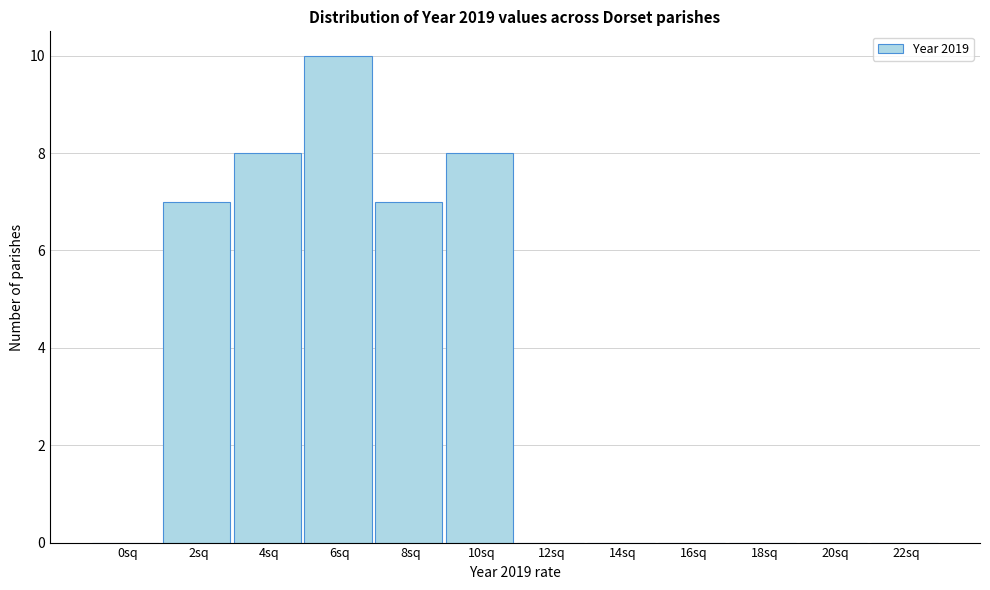

Reading left to right, what are all the values shown in this chart?

0sq=0	2sq=7	4sq=8	6sq=10	8sq=7	10sq=8	12sq=0	14sq=0	16sq=0	18sq=0	20sq=0	22sq=0